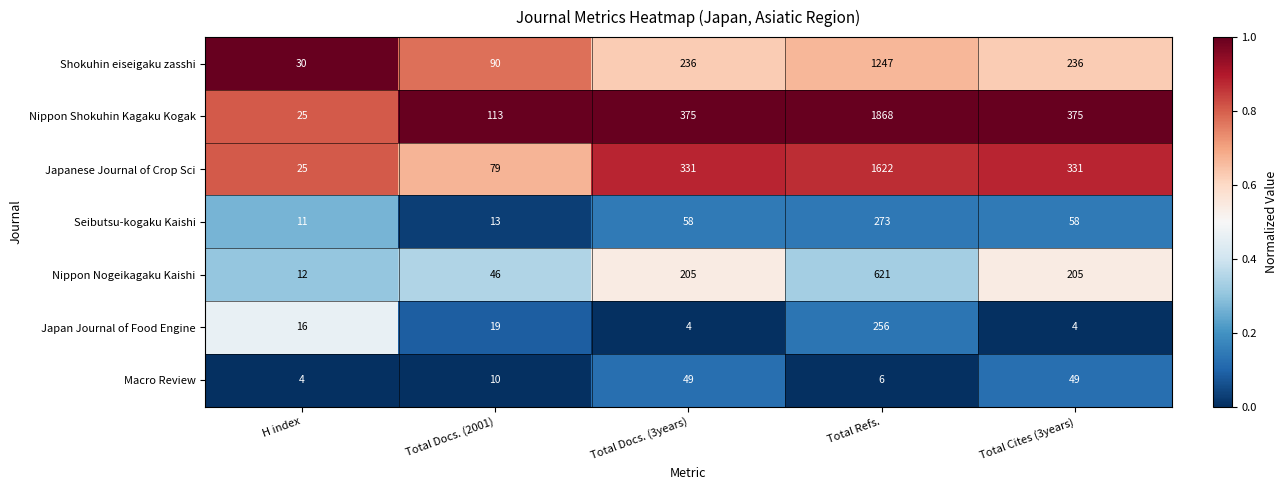

Which series has the largest total across all categories?

Nippon Shokuhin Kagaku Kogak